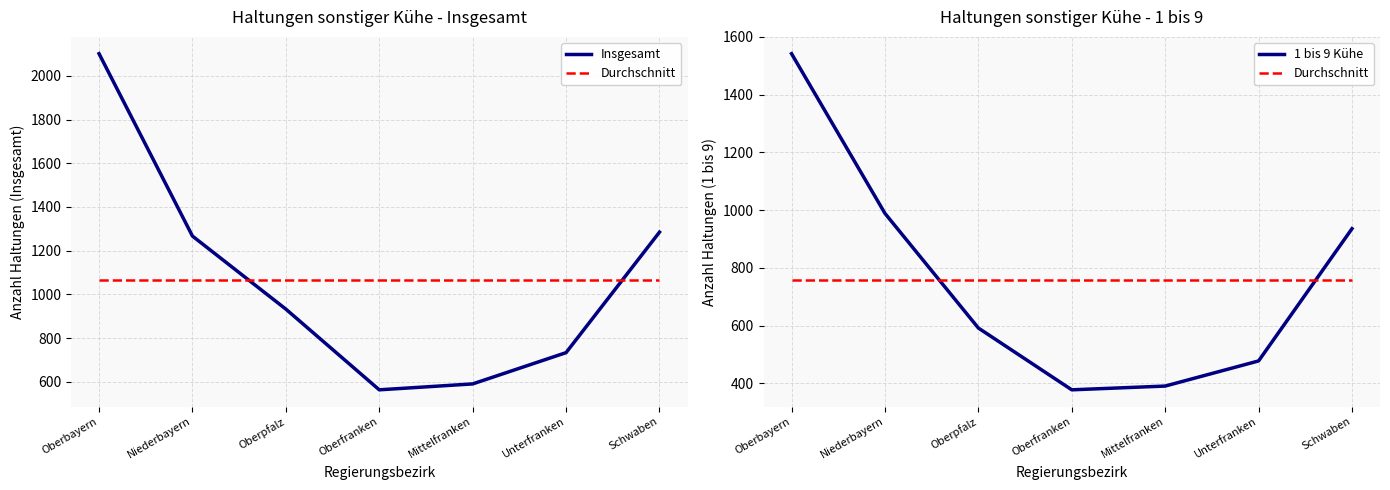

What is the average value of the 1 bis 9 Kühe series?

758